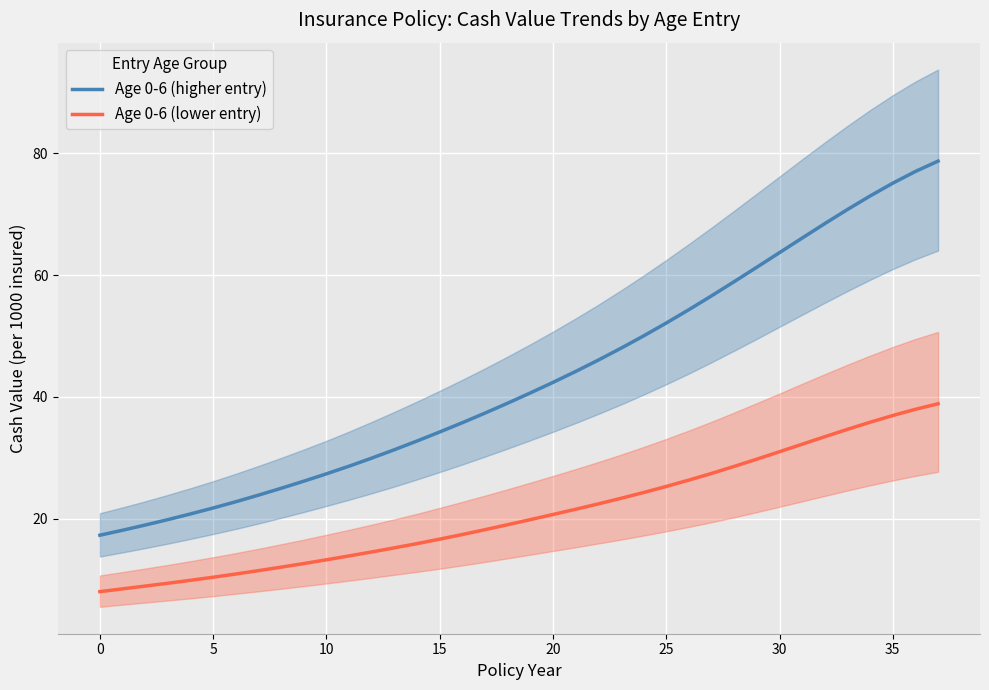

Is it true that Age 0-6 (lower entry) equals 10.4 at 5?

True